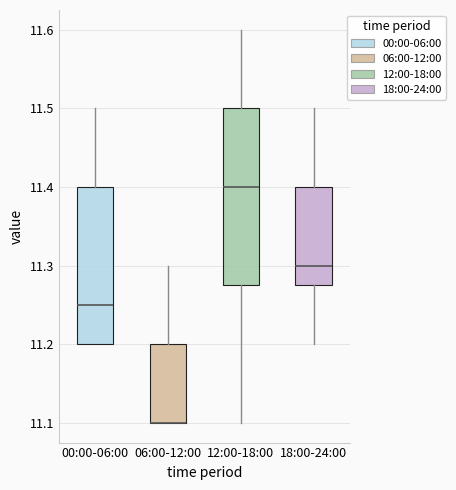

Reading left to right, read every box against the y-axis: the position of its median line, the range the box covers, and the ends of its whiskers. The values are not printed on the chart, so give them approximately, as read against the axis.

00:00-06:00: median 11.25, box 11.20 to 11.40, whiskers 11.20 to 11.50
06:00-12:00: median 11.10 (drawn on the box's lower edge), box 11.10 to 11.20, whiskers 11.10 to 11.30
12:00-18:00: median 11.40, box 11.28 to 11.50, whiskers 11.10 to 11.60
18:00-24:00: median 11.30, box 11.28 to 11.40, whiskers 11.20 to 11.50